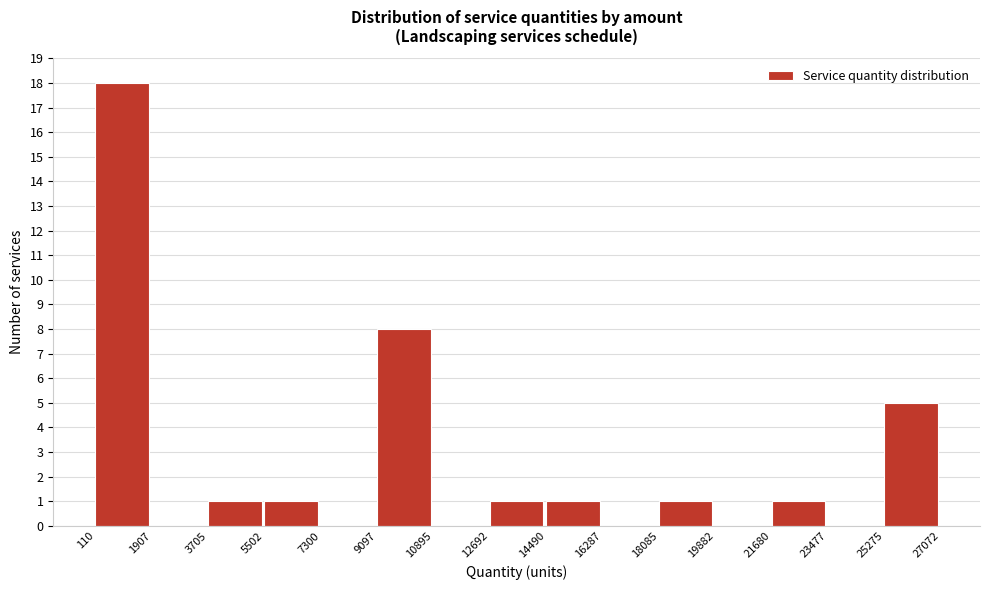

Reading left to right, transcribe this chart: for each bar, give the range it covers on the x-axis and its height. The values are not printed on the chart, so give them approximately, as read against the axis.

110 to 1907: 18
1907 to 3705: 0
3705 to 5502: 1
5502 to 7300: 1
7300 to 9097: 0
9097 to 10895: 8
10895 to 12692: 0
12692 to 14490: 1
14490 to 16287: 1
16287 to 18085: 0
18085 to 19882: 1
19882 to 21680: 0
21680 to 23477: 1
23477 to 25275: 0
25275 to 27072: 5